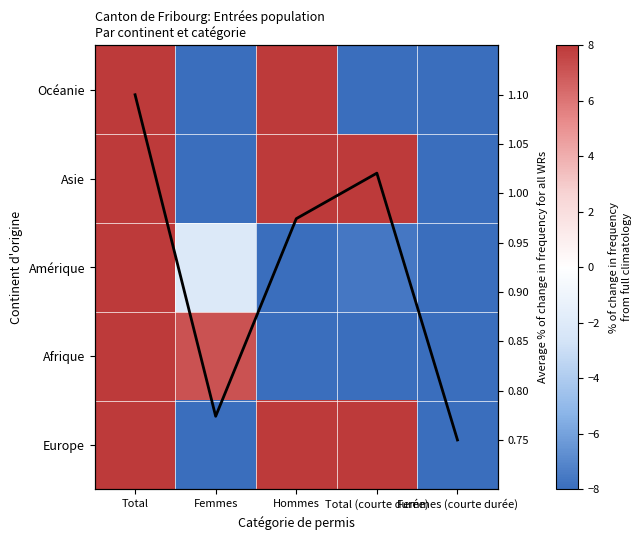

What is the lowest value of the Average % of change series?

0.8